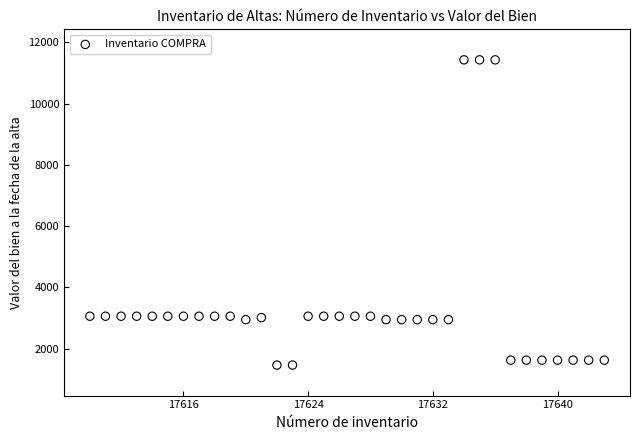

What is the range of X values (max minus min)?

33.0